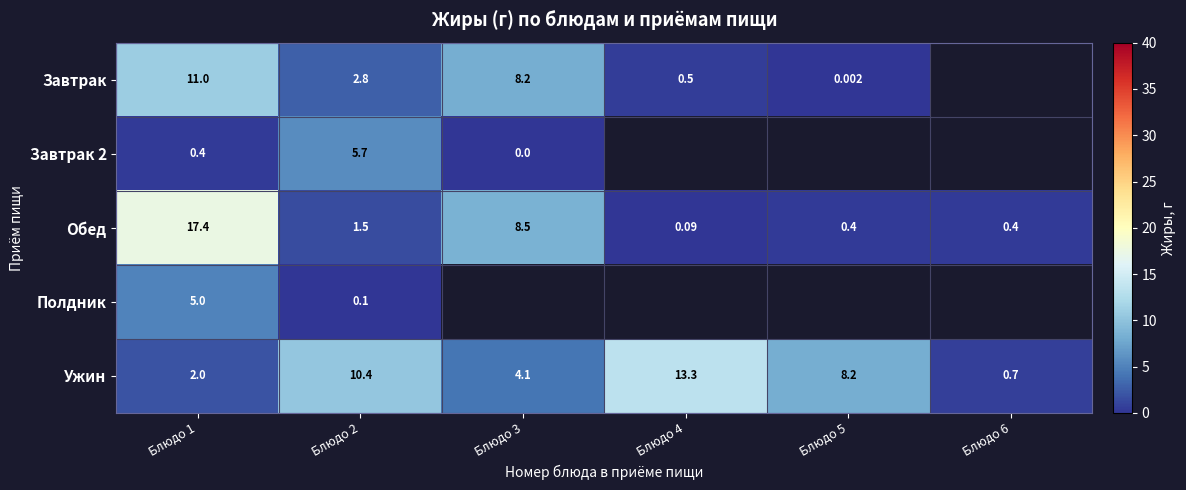

Is the value of Ужин at Блюдо 5 greater than the value of Завтрак at Блюдо 4?

Yes